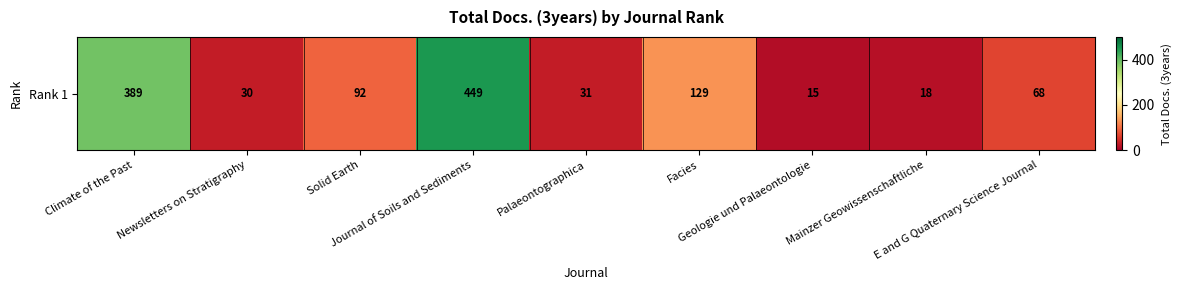

Approximately how many times larger is the value at E and G Quaternary Science Journal compared to Climate of the Past?

0.2